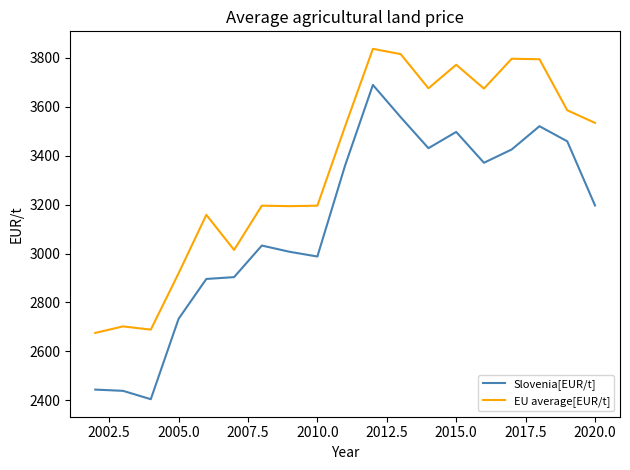

What is the average value of the EU average[EUR/t] series?

3355.3